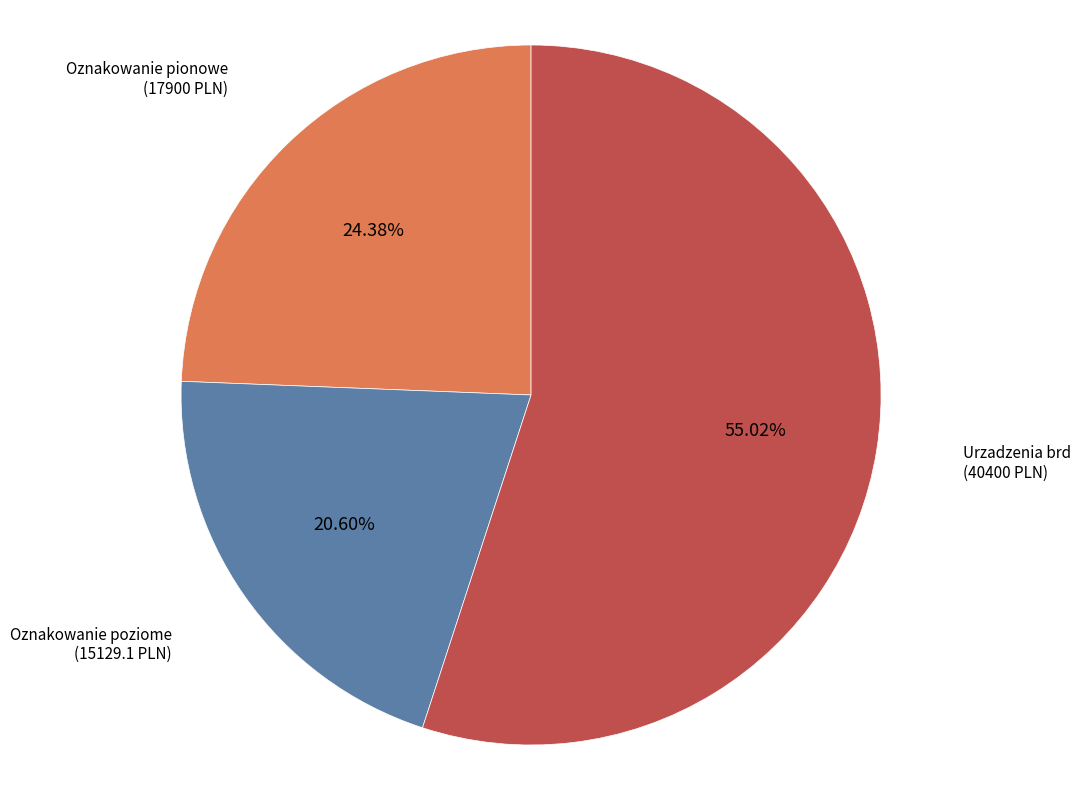

Count the number of slices in the pie.

3